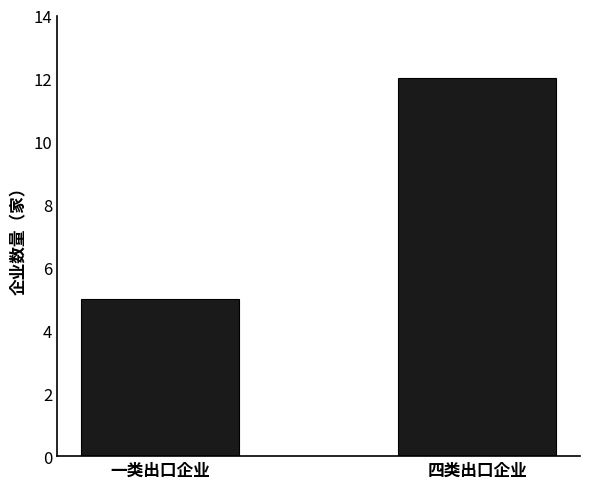

What is the change in value from 一类出口企业 to 四类出口企业?

+7